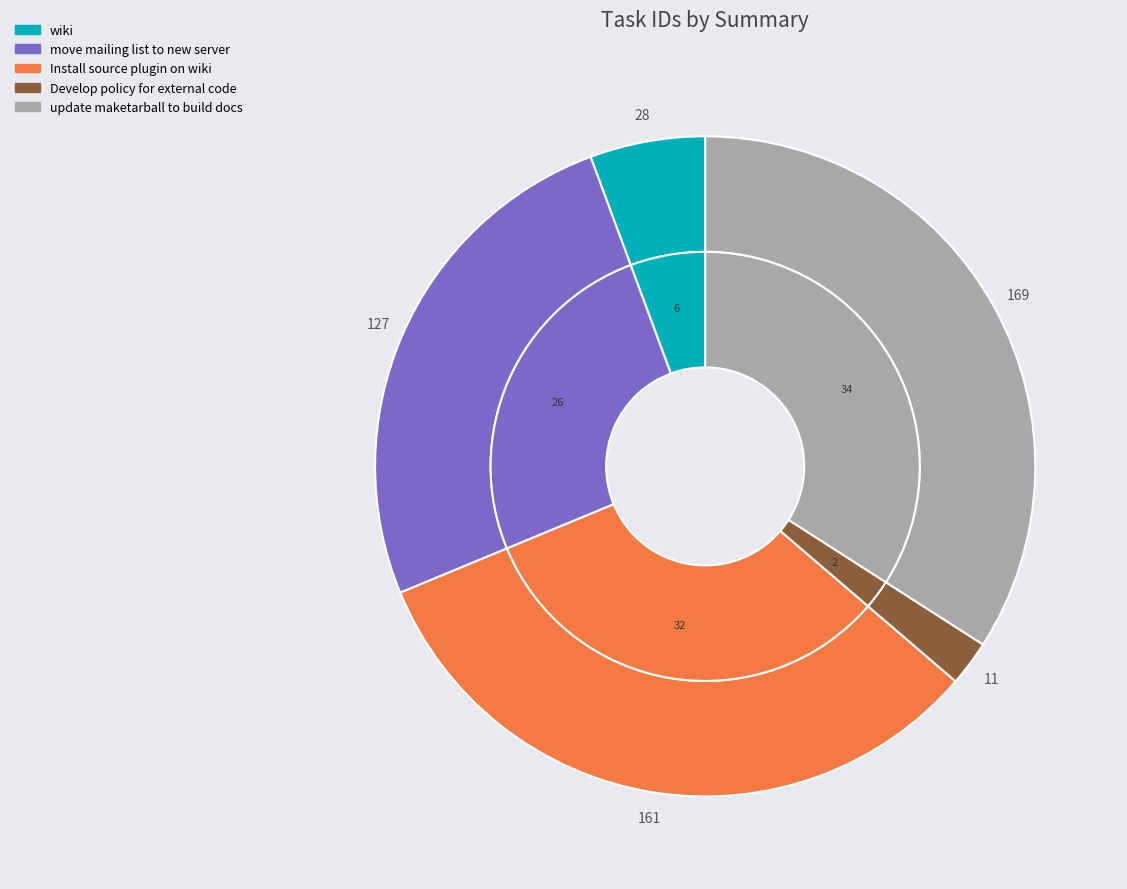

Which slice is the largest?

update maketarball to build docs